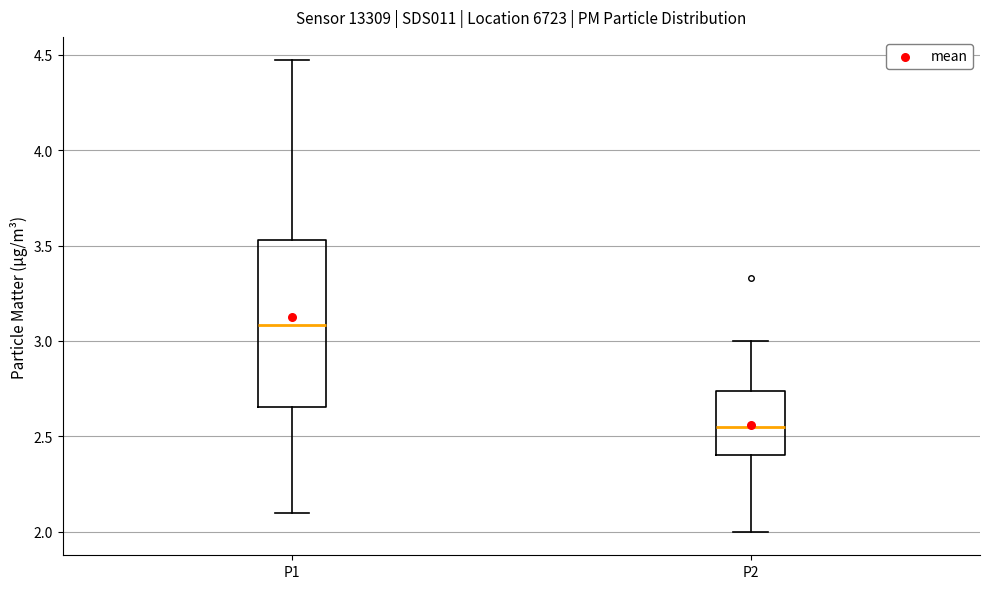

Which box is the tallest, from its lower edge to its upper edge?

P1